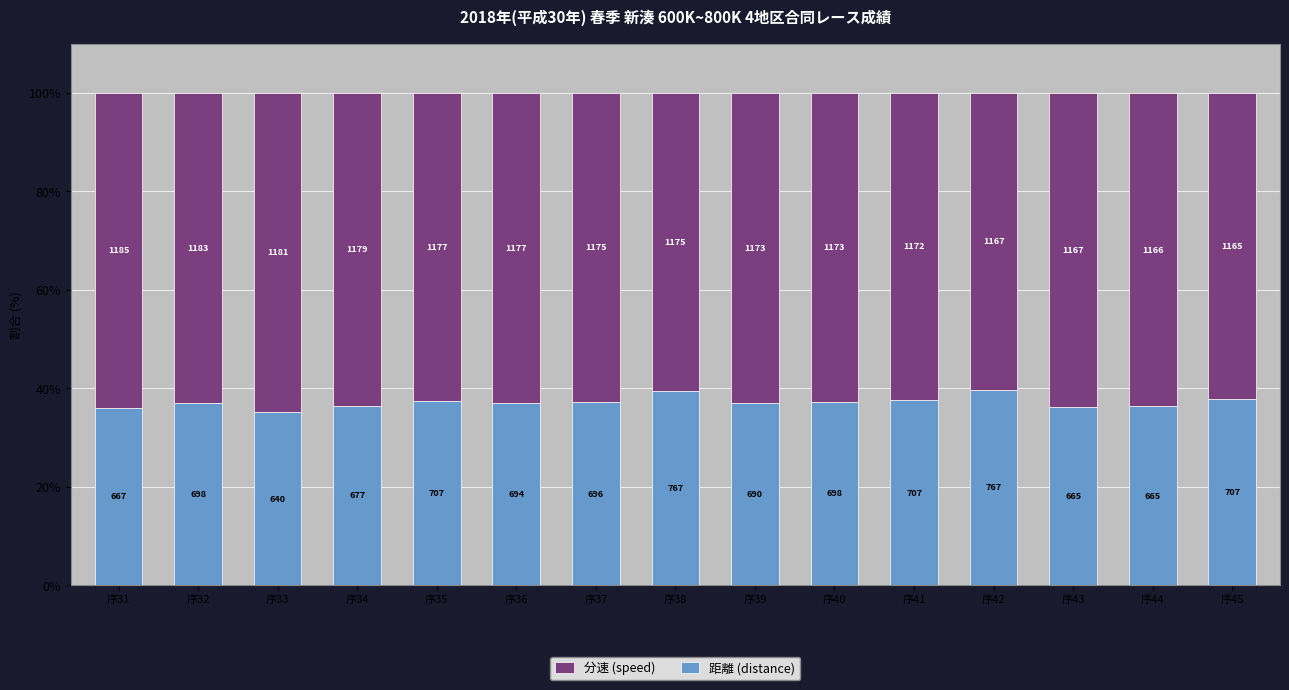

Between 序37 and 序40, which series saw the biggest shift?

距離 (distance)